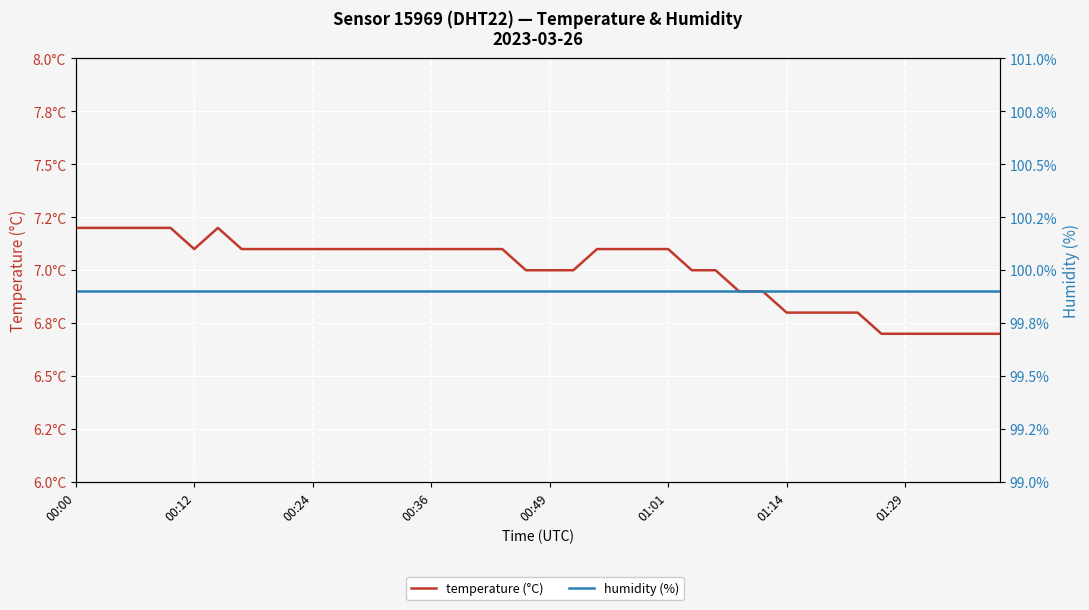

True or false: temperature (°C) has a value of 6.9 at 28.

True